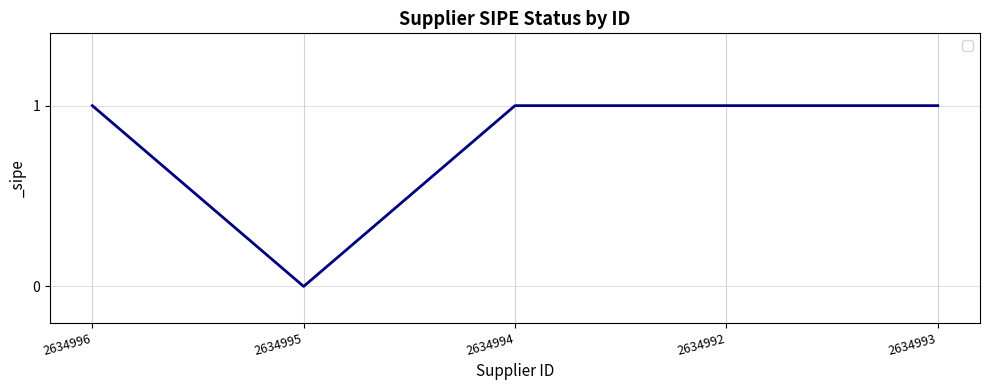

Where is the first local minimum?

2634995